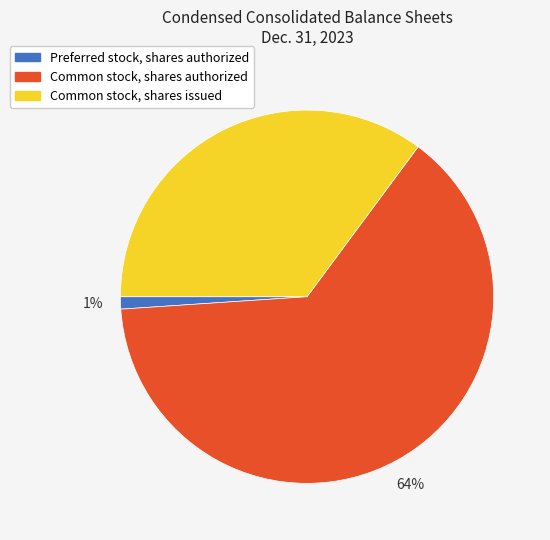

Is Preferred stock, shares authorized the majority of the pie?

No